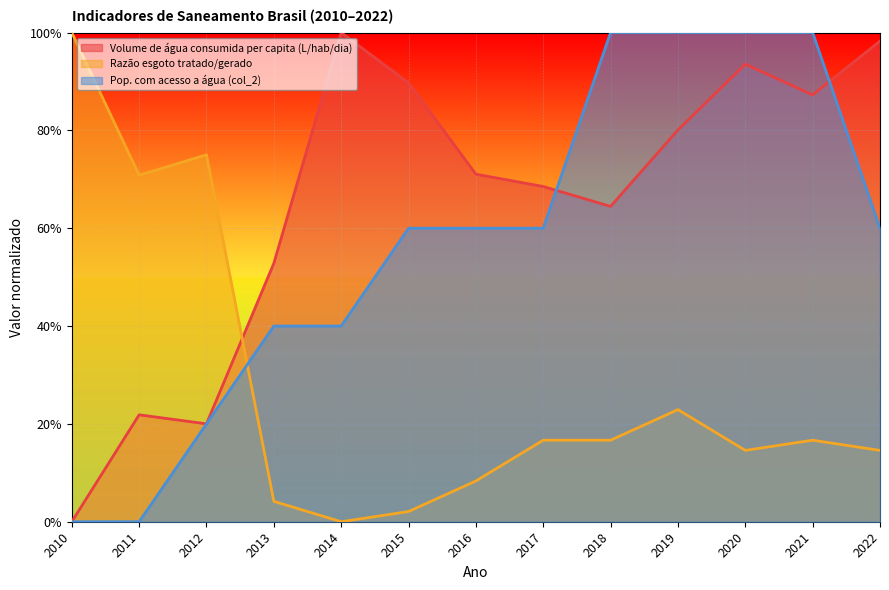

At how many categories does at least one series exceed 0?

13